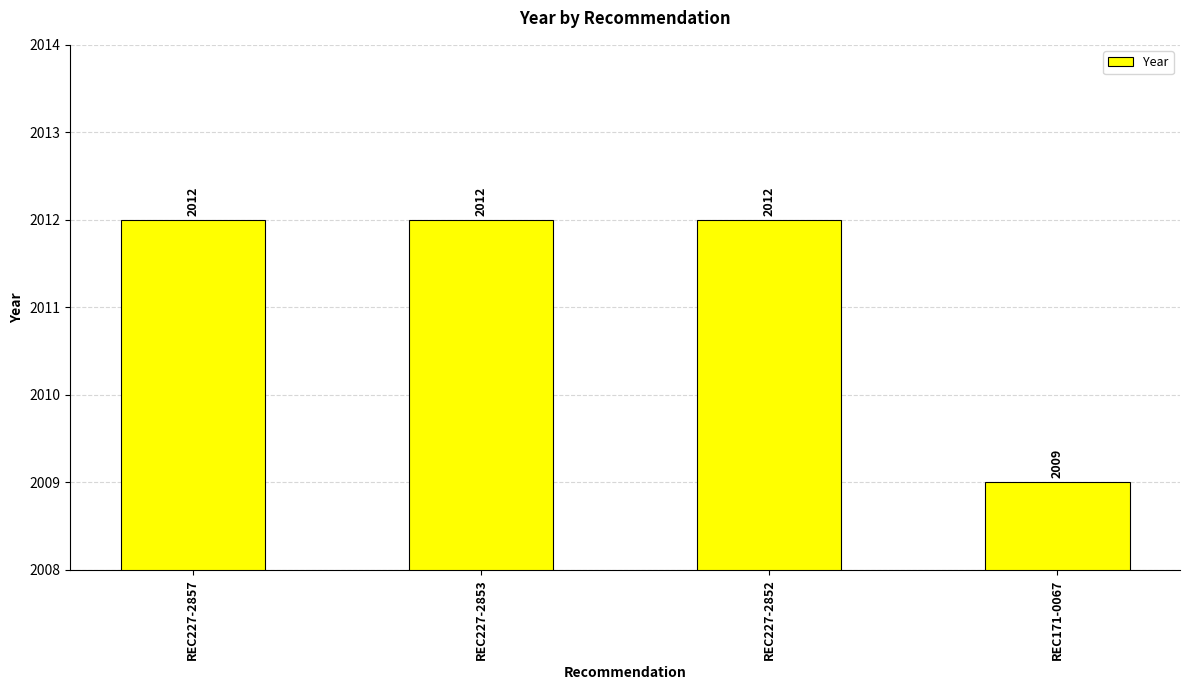

How many values are between 2012 and 2013?

3